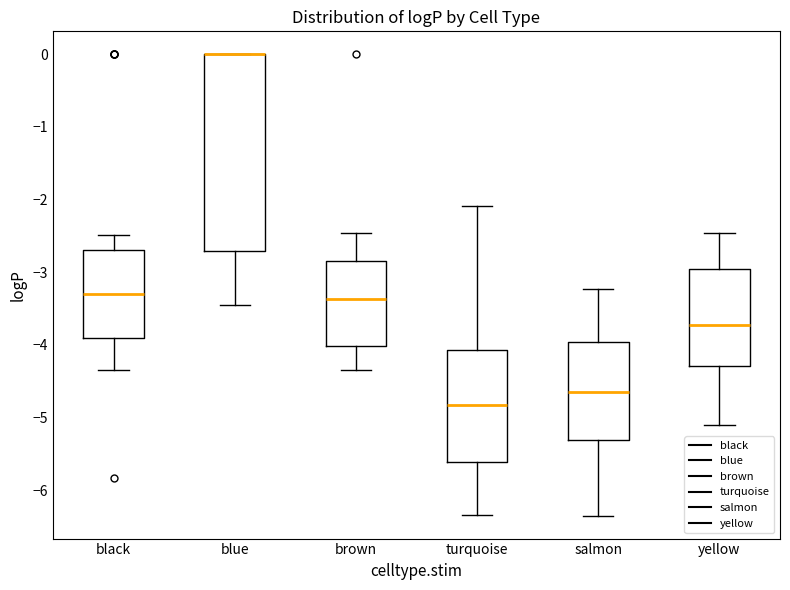

Which box is the tallest, from its lower edge to its upper edge?

blue